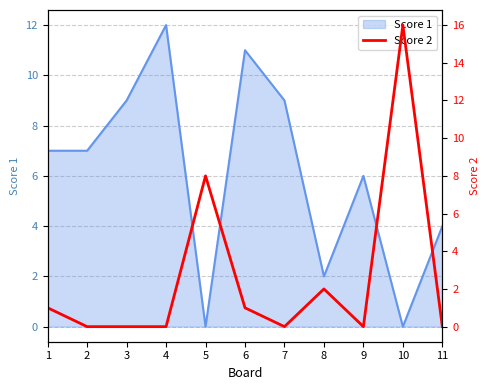

Is it true that Score 1 equals 0 at 5?

True